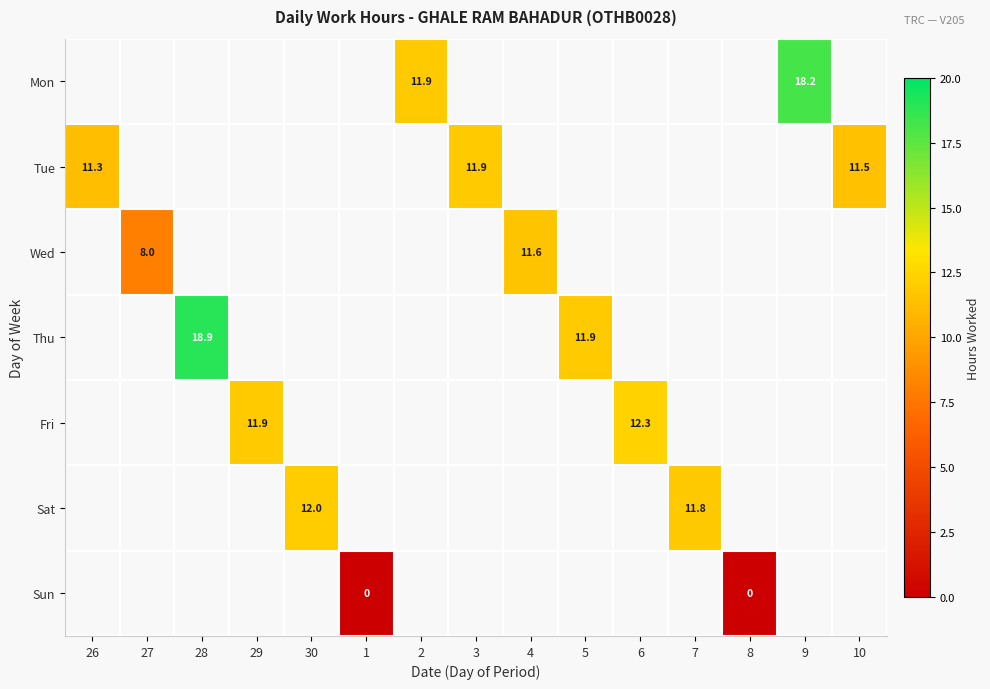

How many series are shown in this chart?

7